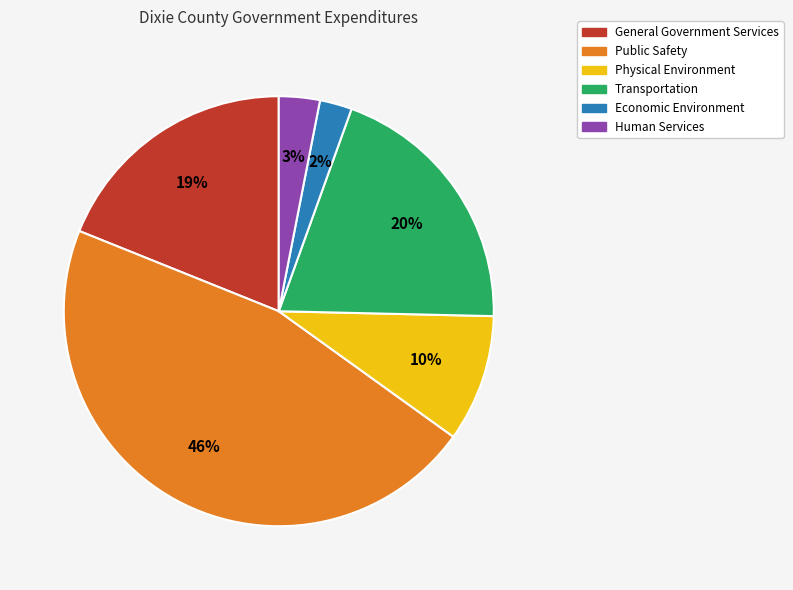

Combined, do Human Services and Transportation account for over 50%?

No